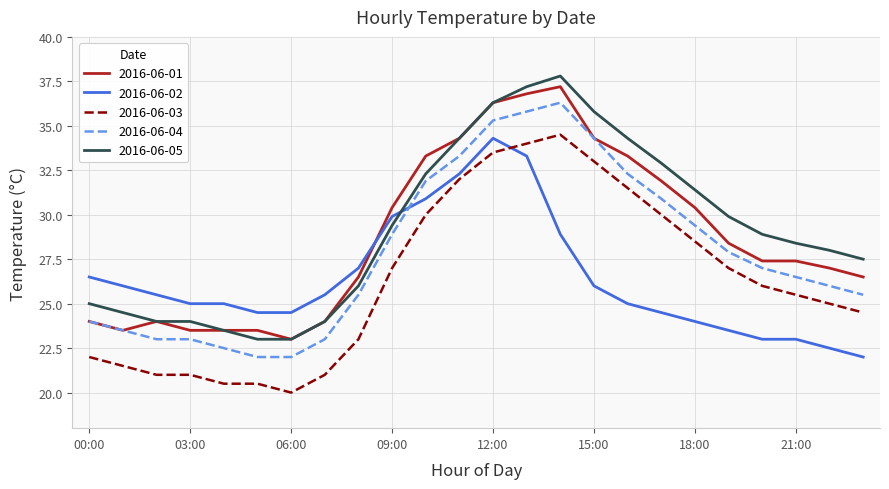

What is the maximum value shown in the chart?

37.8